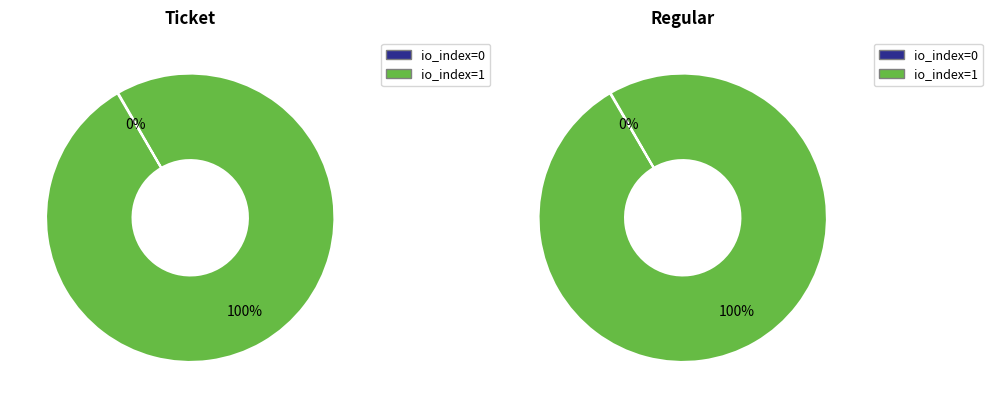

True or false: io_index=0 accounts for 0% of the total.

True